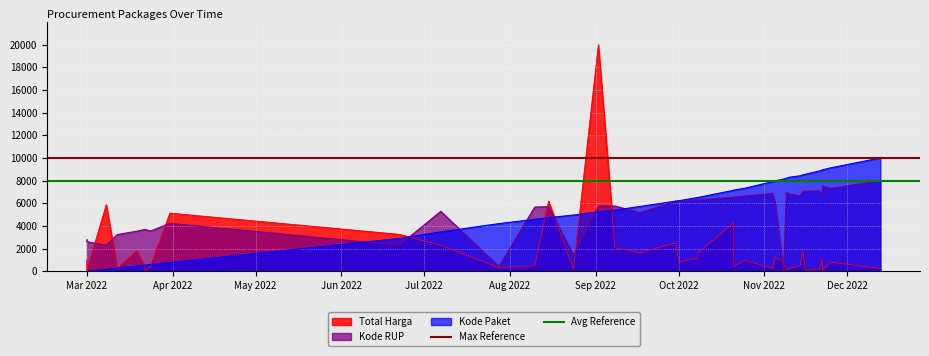

The Max Reference series shows 15807 at Apr 2022. True or false?

False